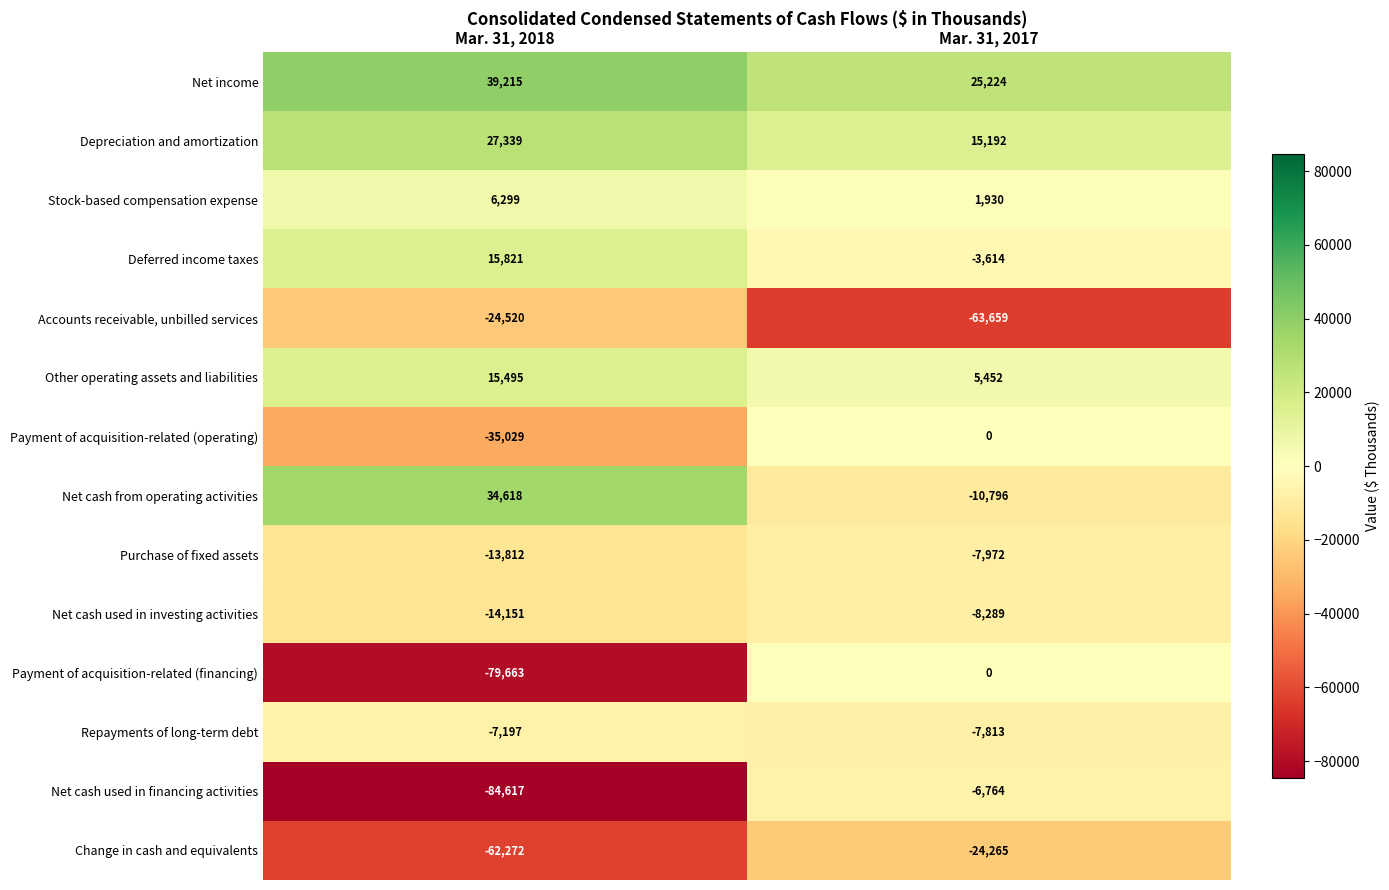

What is the average value of the Change in cash and equivalents series?

-43268